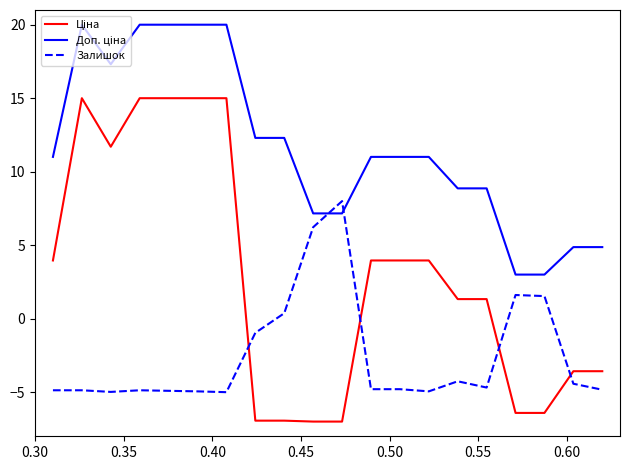

What is the greatest value displayed?

20.0